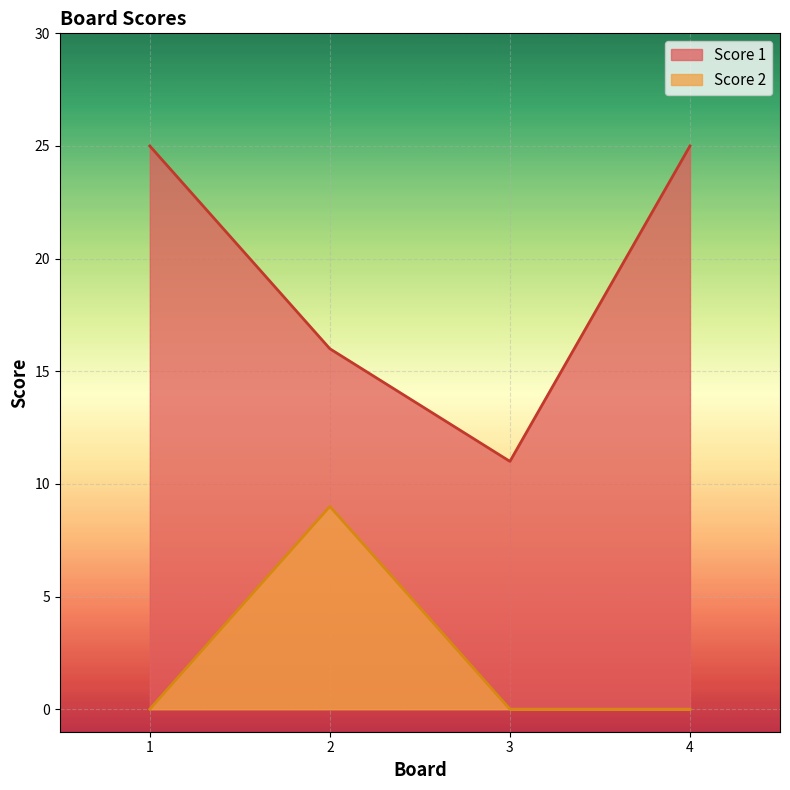

Which series has the largest total across all categories?

Score 1